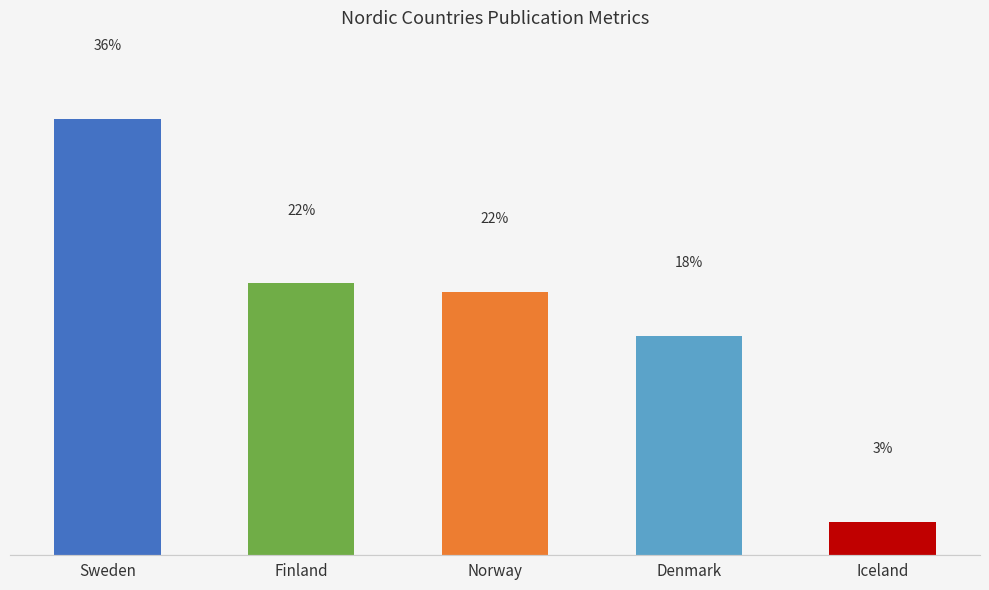

Which category has the lowest value across all series?

Iceland